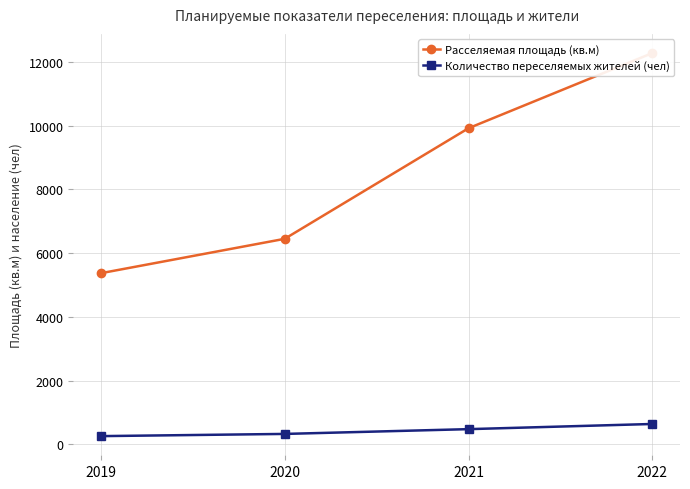

How many values in the Расселяемая площадь (кв.м) series exceed 9919?

2